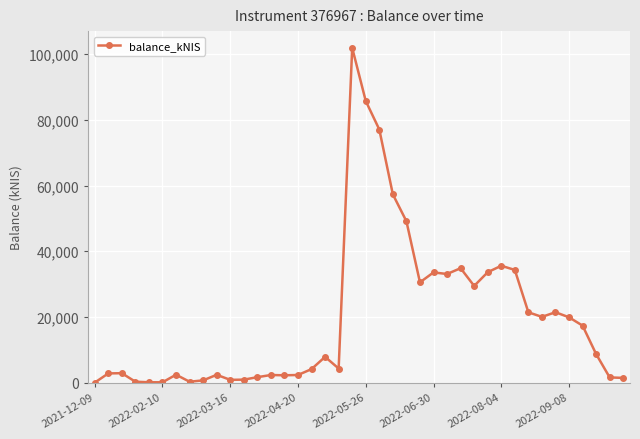

What is the difference between the maximum and second lowest values?

101827.4